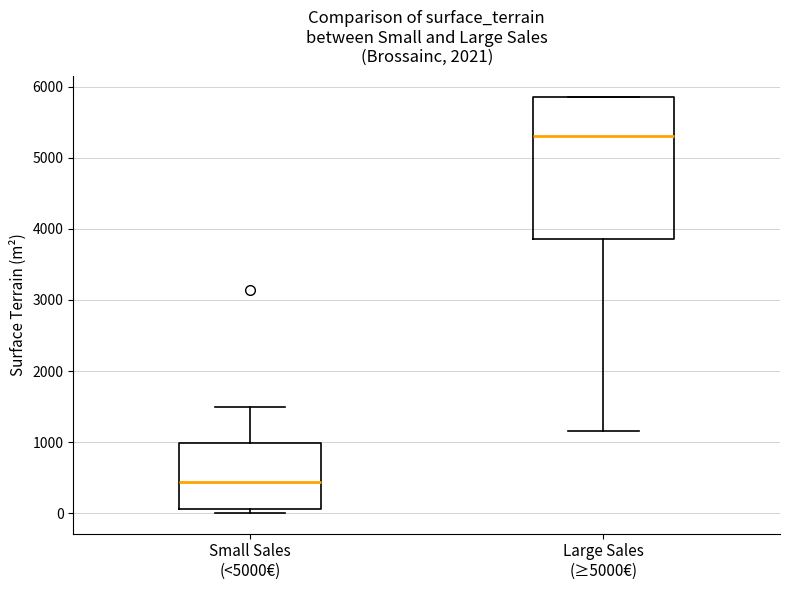

Reading left to right, transcribe this box plot: for each box, give where its median line is, the range the box spans, and where its two whiskers end, as read against the y-axis. The values are not printed on the chart, so give them approximately, as read against the axis.

Small Sales (<5000€): median 400, box 100 to 1000, whiskers 0 to 1500
Large Sales (≥5000€): median 5300, box 3900 to 5900, whiskers 1200 to 5900